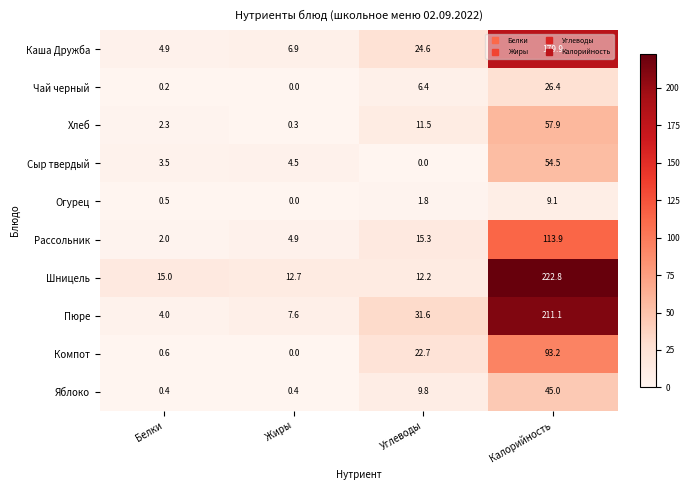

At how many categories does at least one series exceed 193?

1